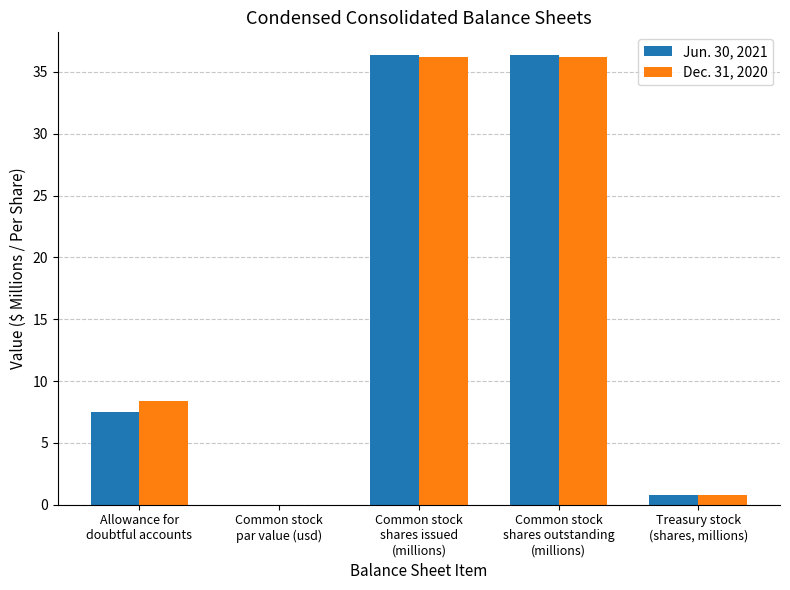

Which series has the largest range (max minus min)?

Jun. 30, 2021